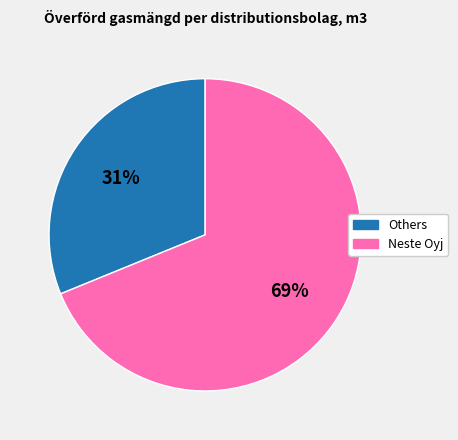

To the nearest percent, what is the difference between the largest and smallest slice percentages?

38%